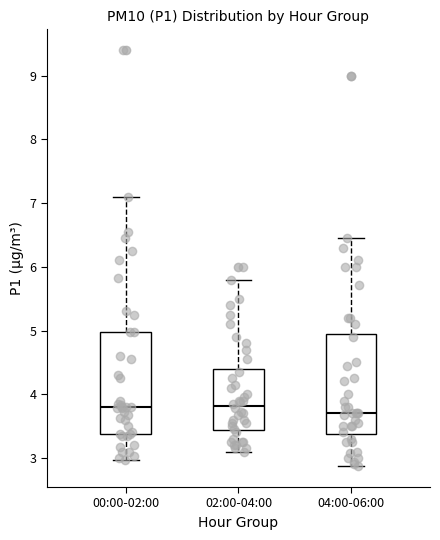

Where does the upper whisker of the box for 00:00-02:00 end on the y-axis? The values are not printed on the chart, so give them approximately, as read against the axis.

7.1